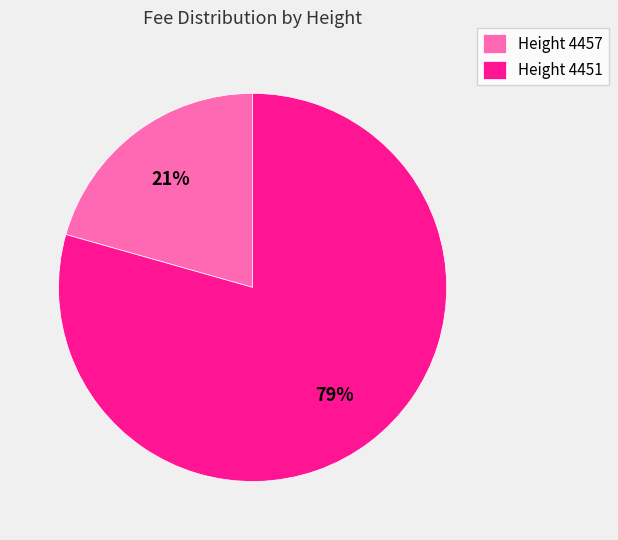

Which slice is the smallest?

Height 4457